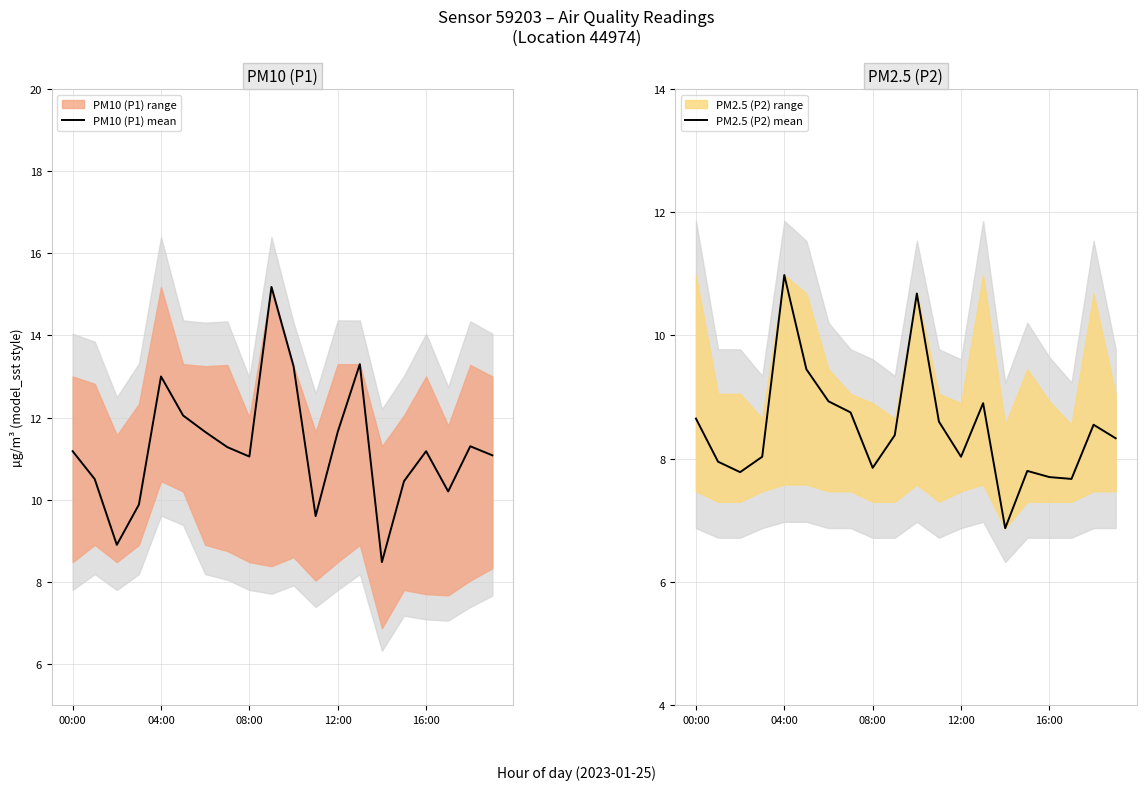

How many values in the PM10 (P1) mean series exceed 11?

13